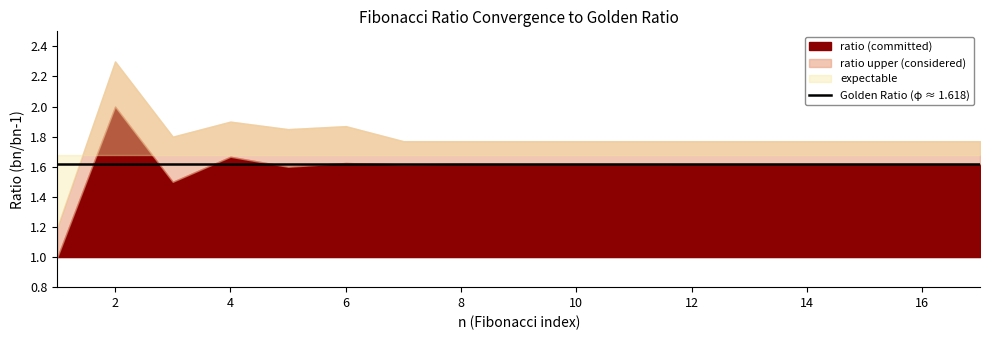

True or false: ratio_expectable has more than 0 points higher than both neighbors.

False